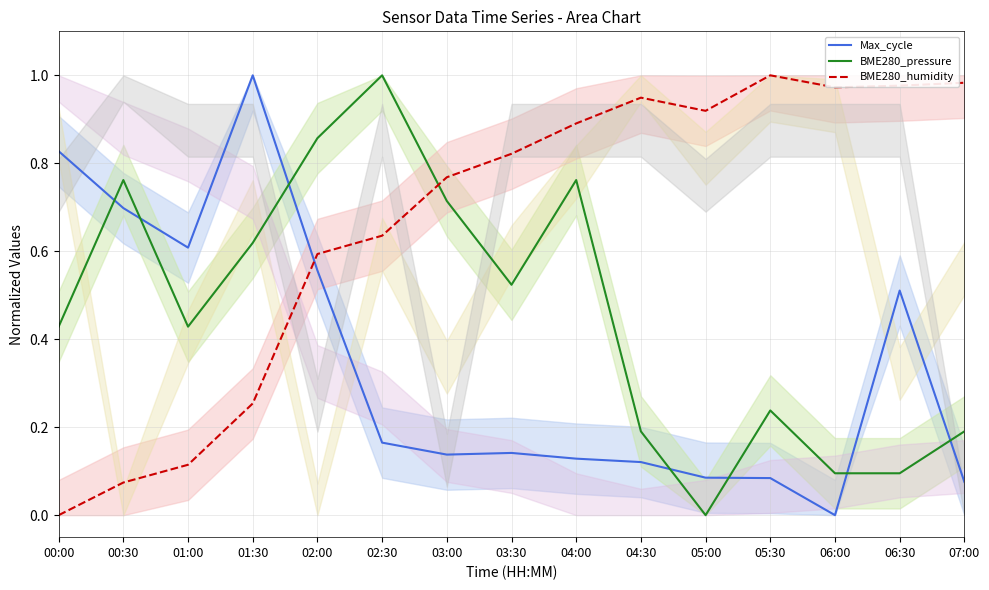

Where is the first local minimum for Max_cycle?

01:00